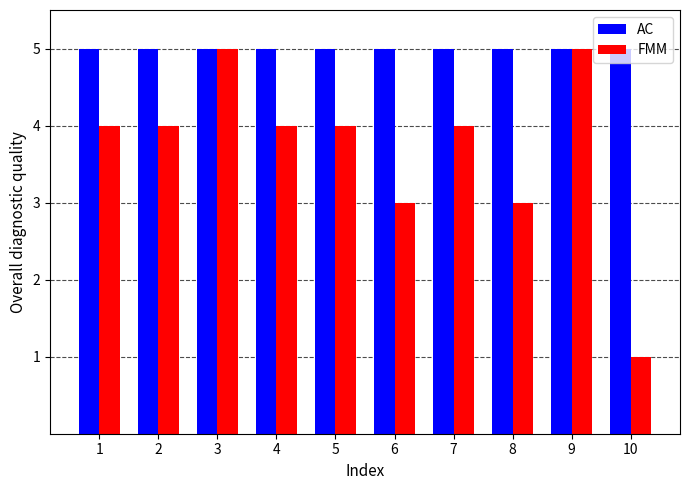

Is it true that FMM equals 5 at 8?

False